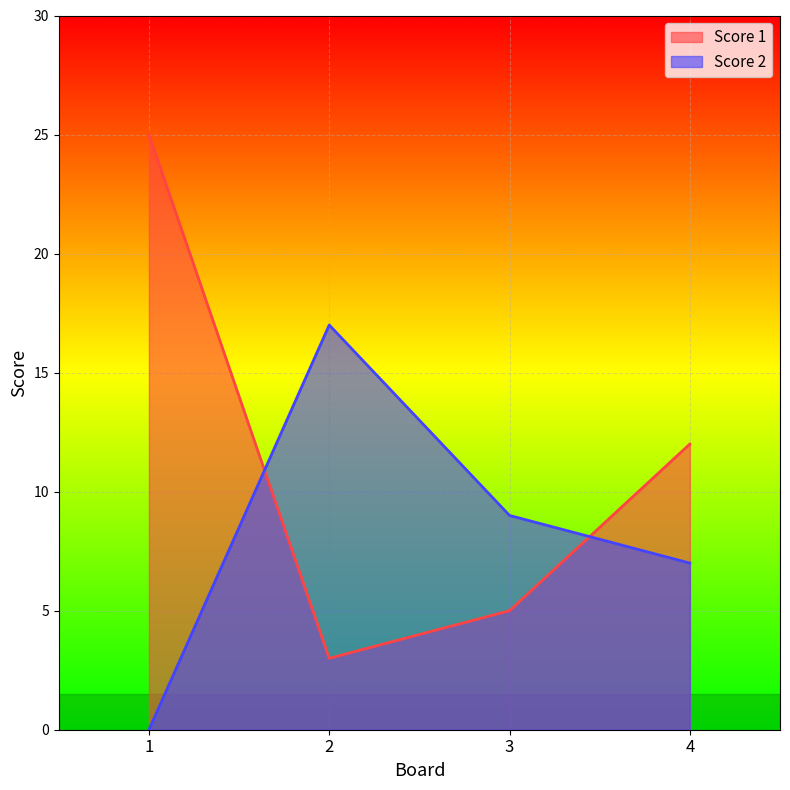

Which series ends up on top after the final intersection of Score 2 and Score 1?

Score 1